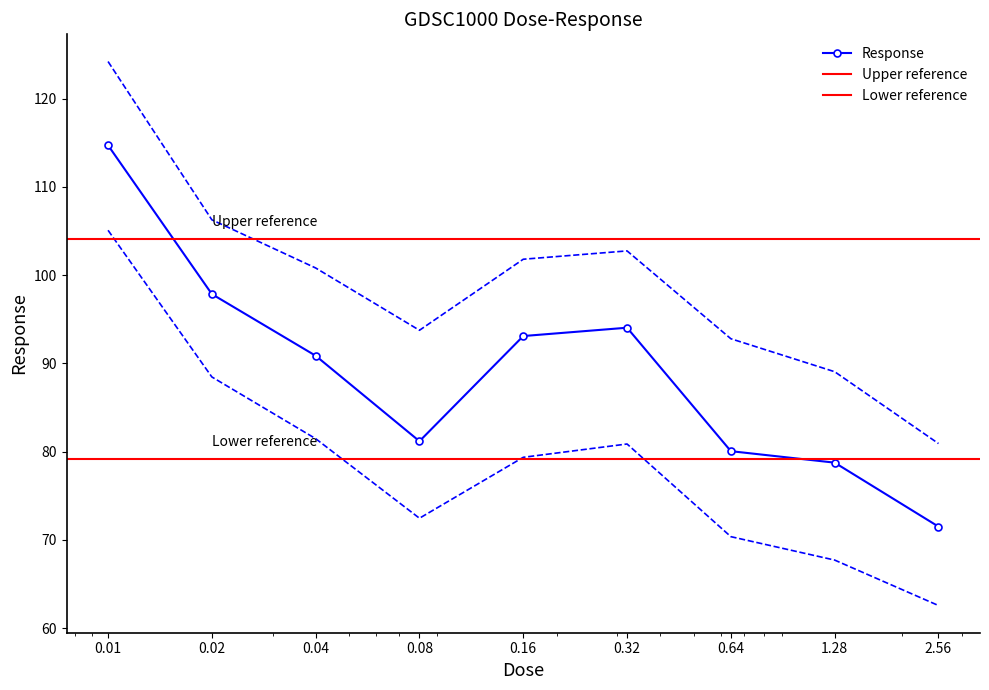

Read the value at 0.08.

81.2